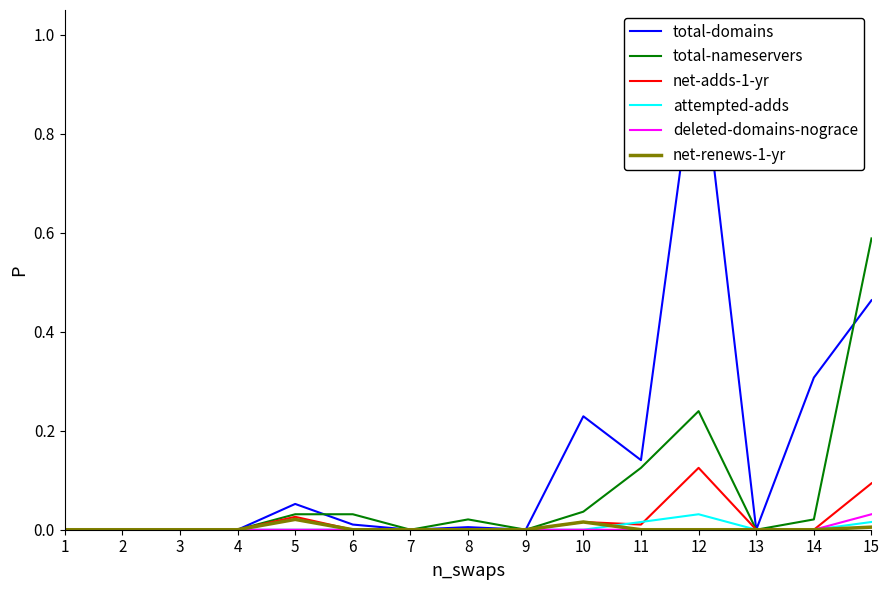

True or false: net-renews-1-yr has a value of 0.0 at 5.

True